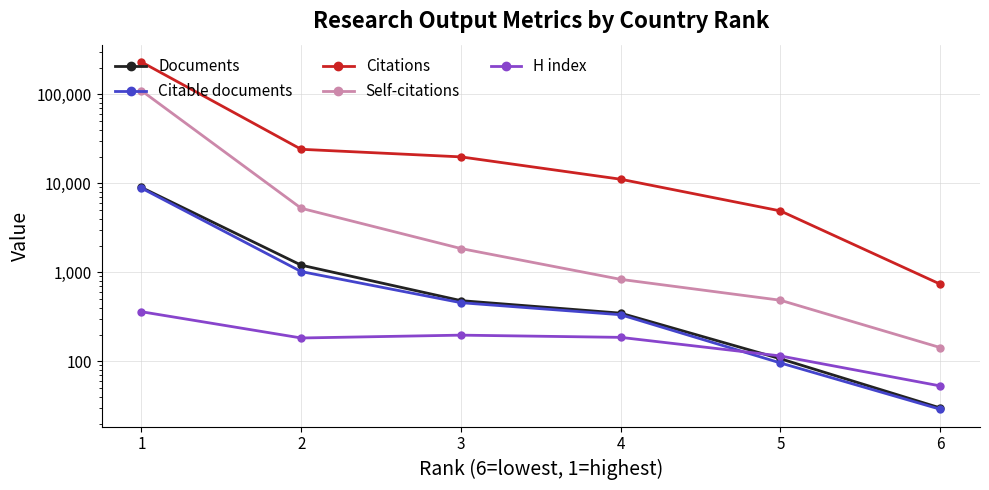

What is the maximum value shown in the chart?

230494